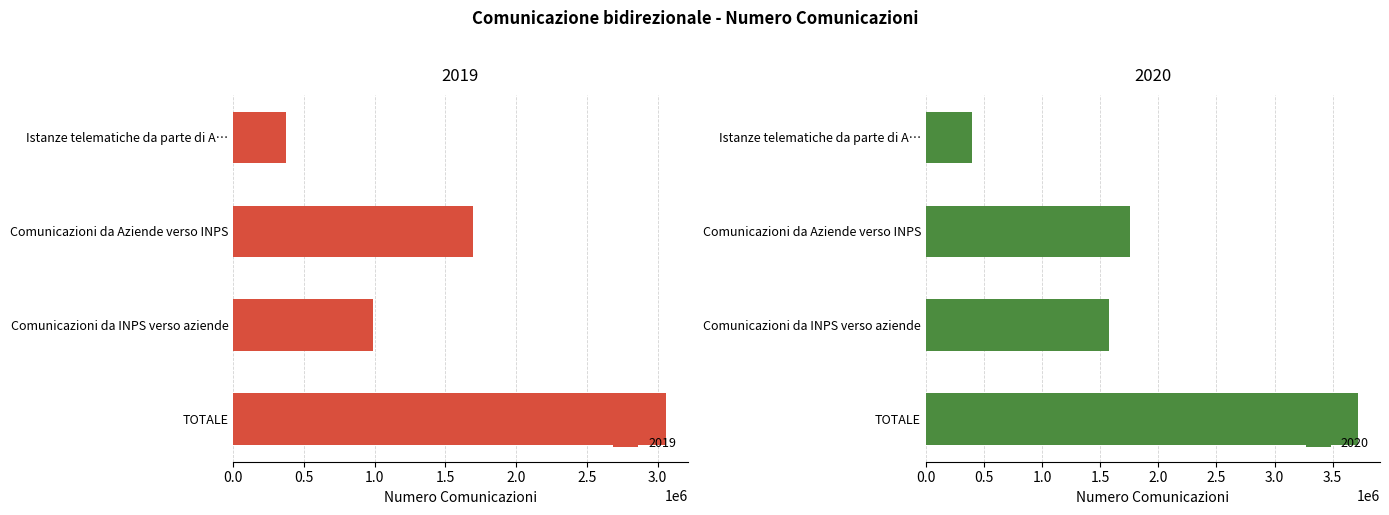

How many categories are shown in the chart?

4